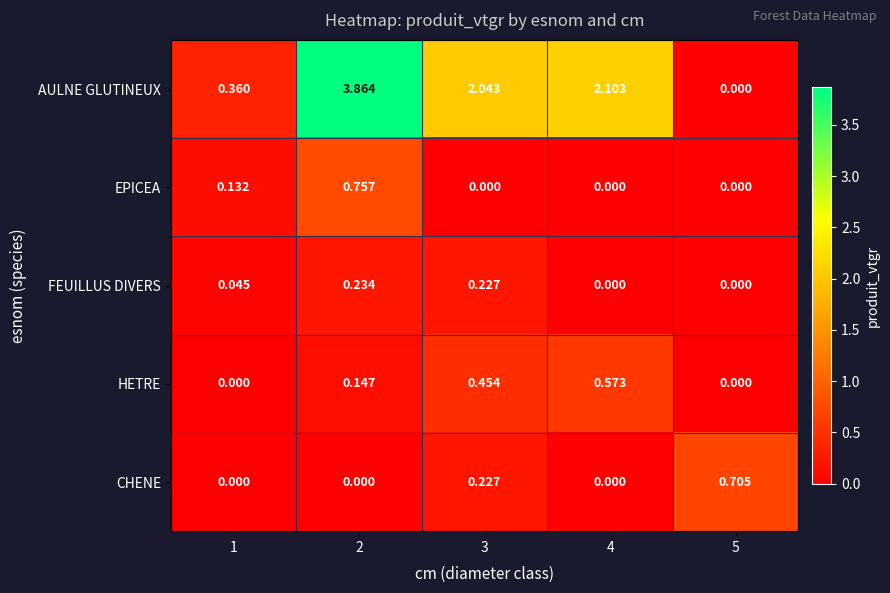

What is the sum of all AULNE GLUTINEUX values?

8.4